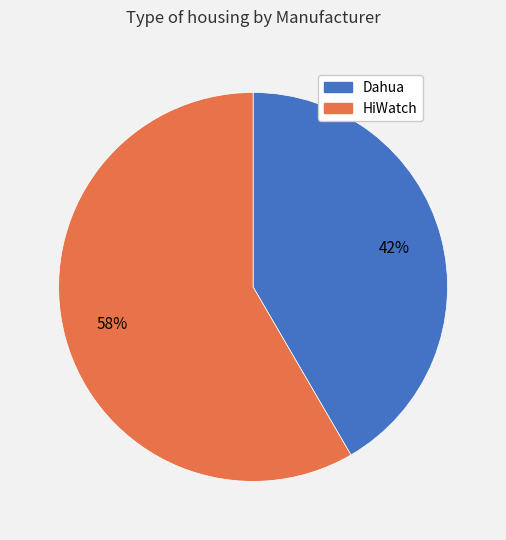

How many slices are in this pie chart?

2